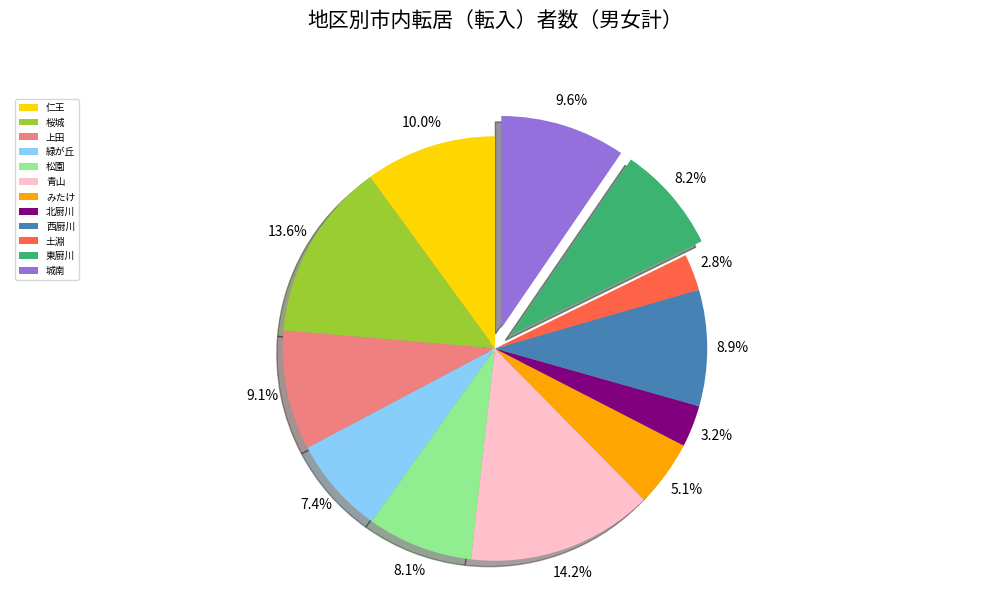

What is the ratio of the value at 上田 to the value at 緑が丘?

1.2